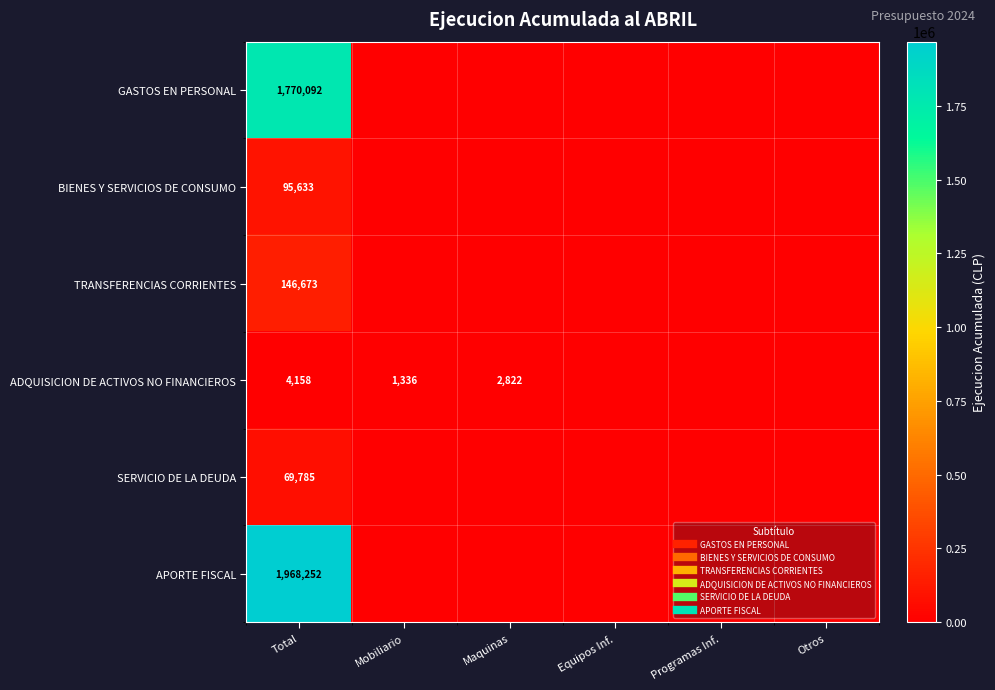

What is the difference between the highest and lowest values at Mobiliario?

1336